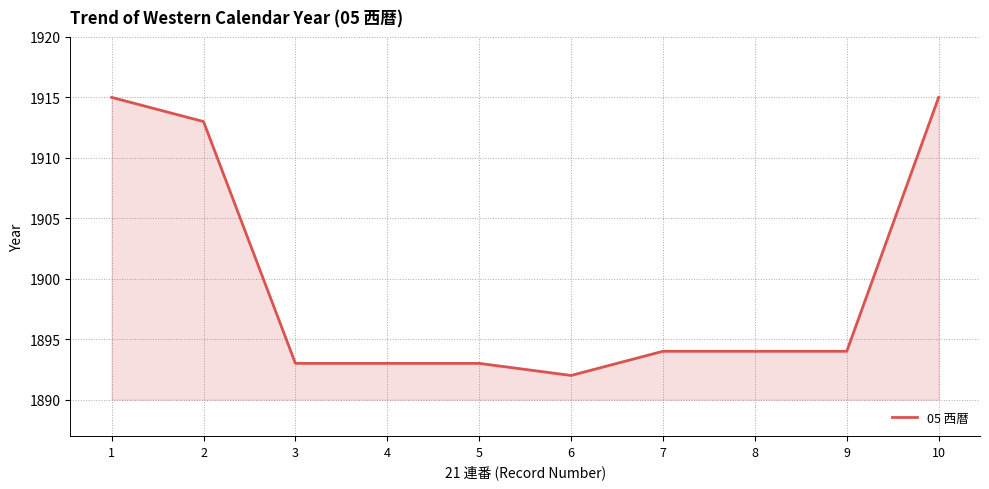

Which category has the lowest value across all series?

6